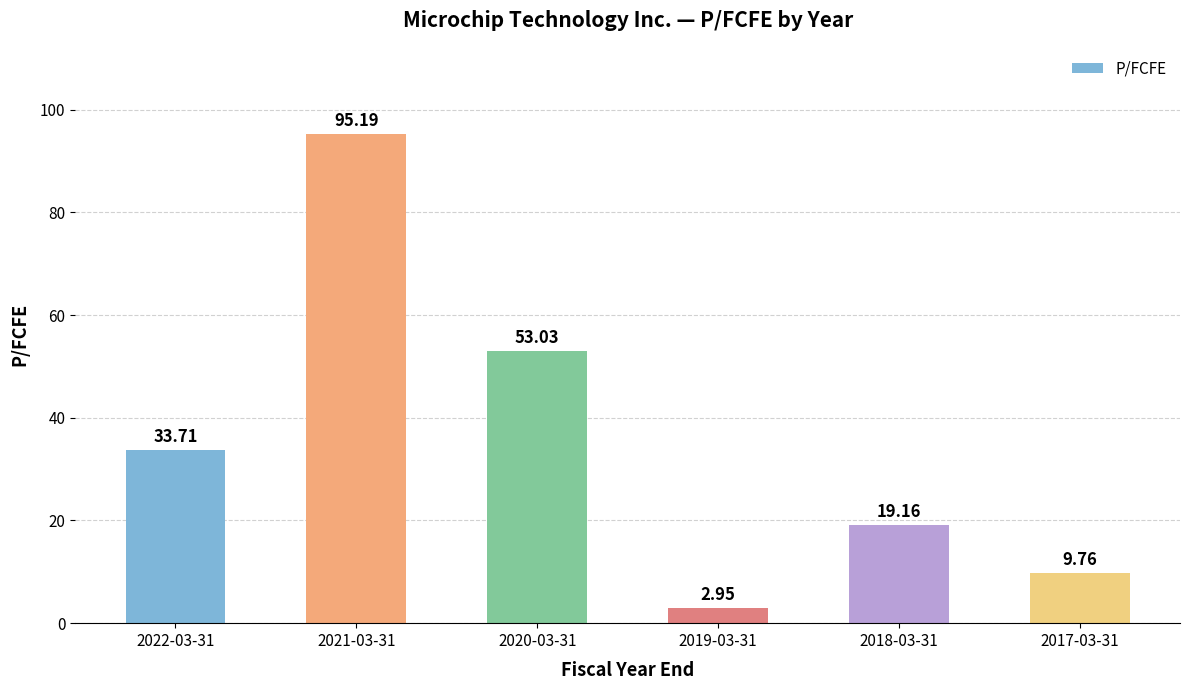

List the labels in order of value, largest first.

2021-03-31, 2020-03-31, 2022-03-31, 2018-03-31, 2017-03-31, 2019-03-31